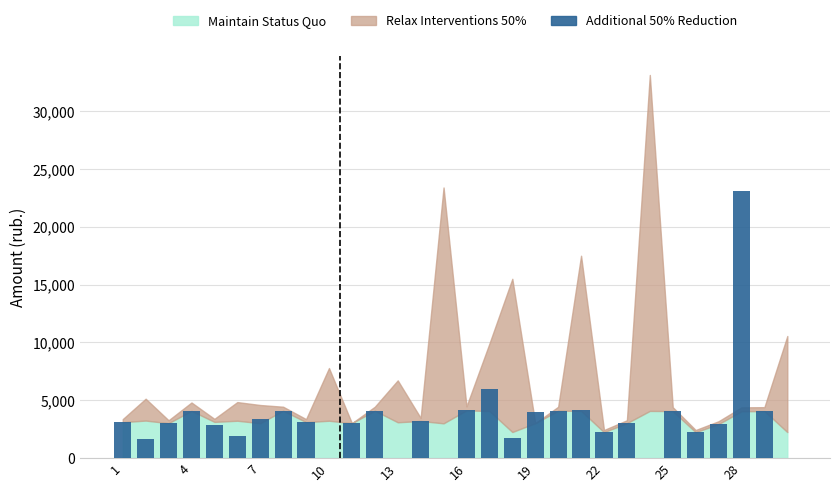

What is the sum of all values?

103387.4